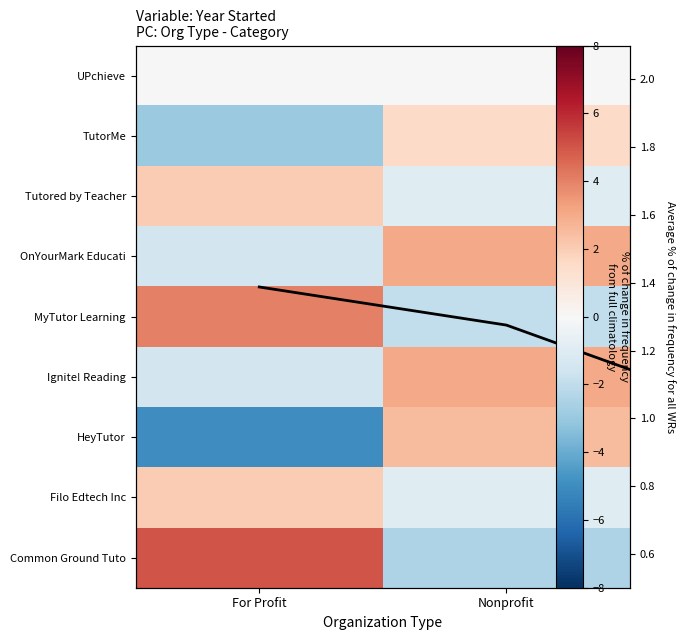

What is the total value across all series at For Profit?

2.0